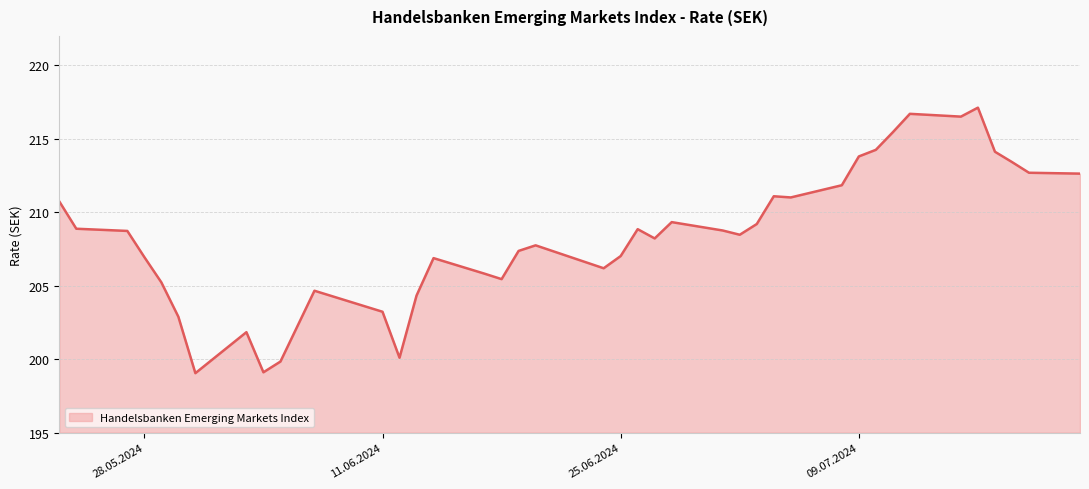

What is the difference between the maximum and minimum values?

18.1